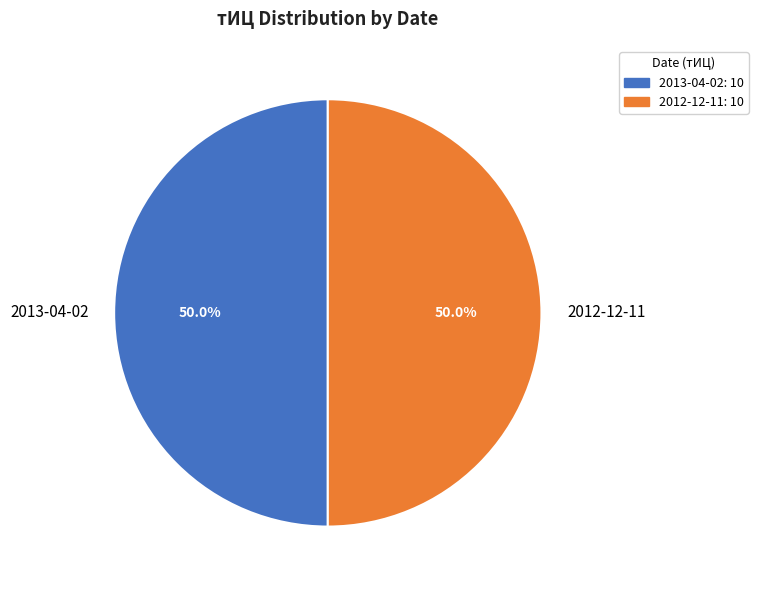

Is the sum of 2012-12-11 and 2013-04-02 greater than half?

Yes